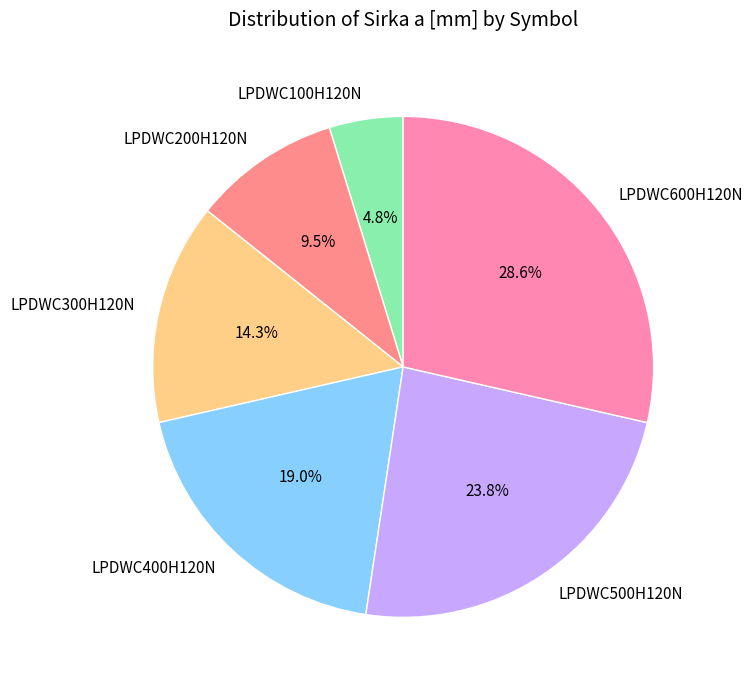

To the nearest percent, what is the average slice percentage?

17%